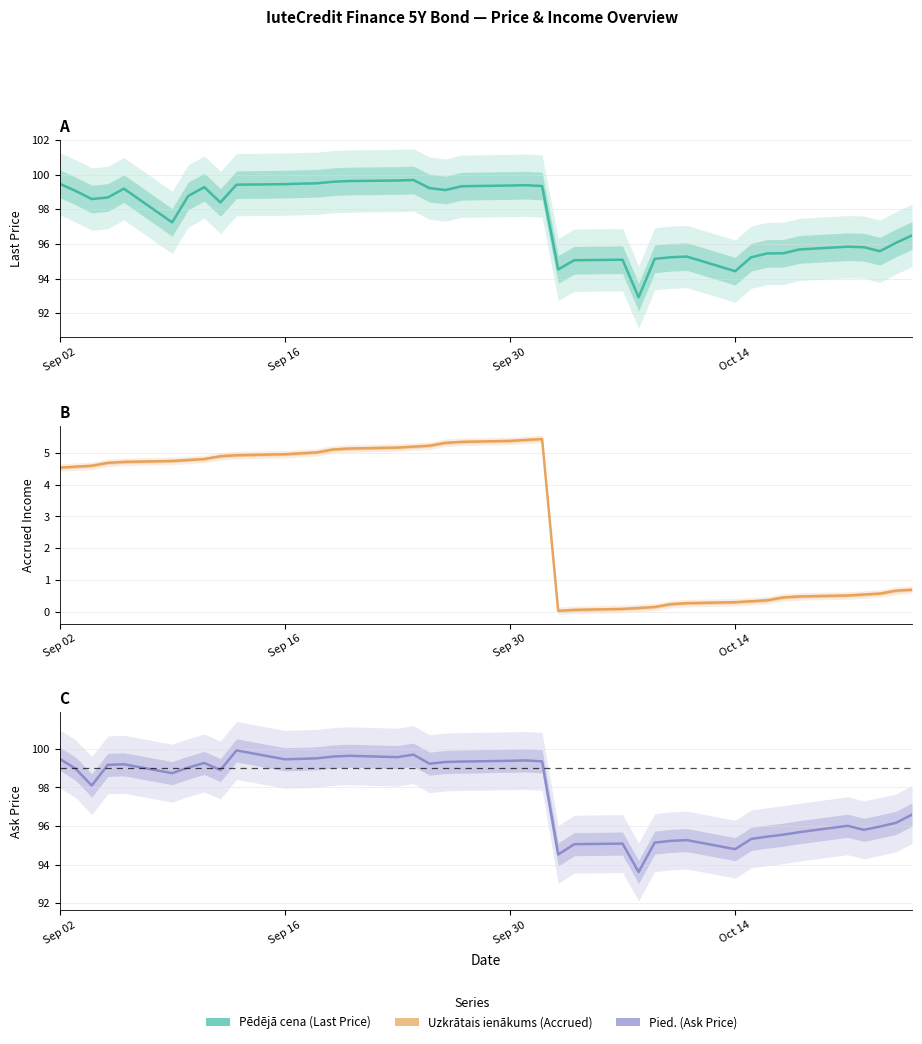

Where does the Pied. (Ask) series first go above 98?

Sep 02